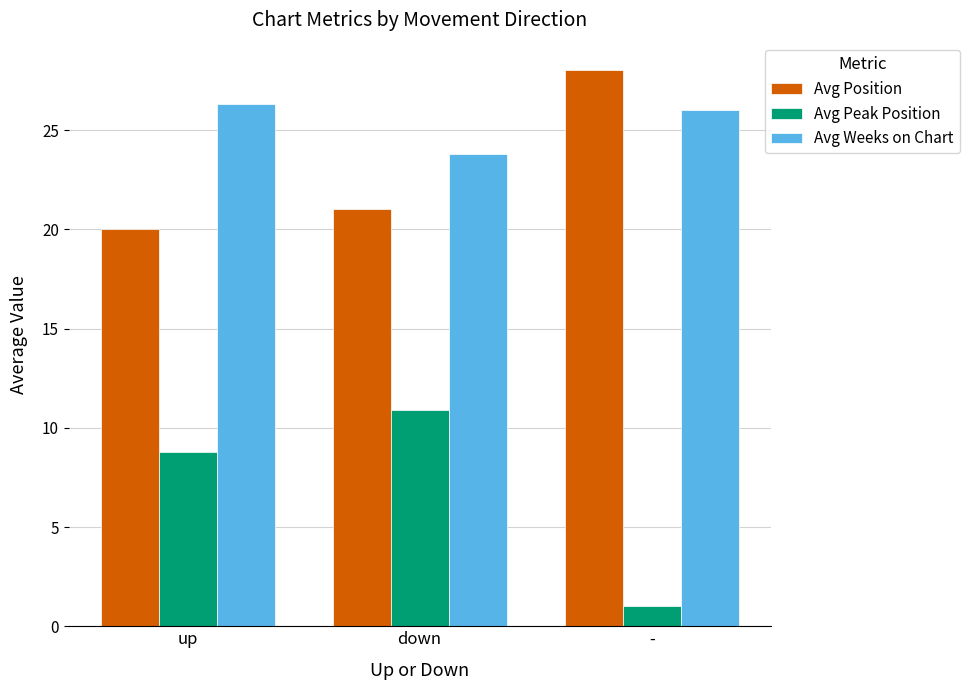

Reading right to left, transcribe all the data shown in this chart.

Avg Position: 28.0	21.0	20.0
Avg Peak Position: 1.0	10.9	8.8
Avg Weeks on Chart: 26.0	23.8	26.3